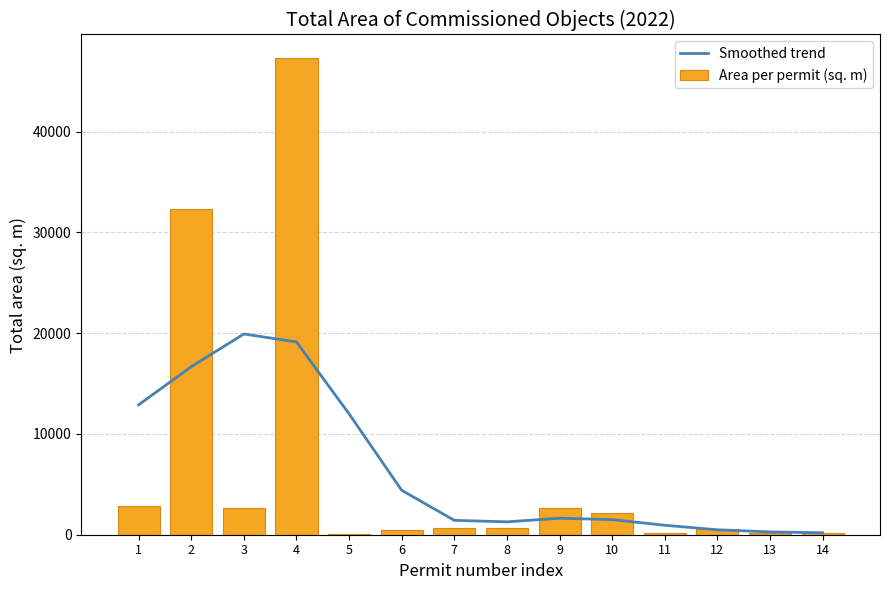

Between 5 and 6, which series saw the biggest shift?

Smoothed trend